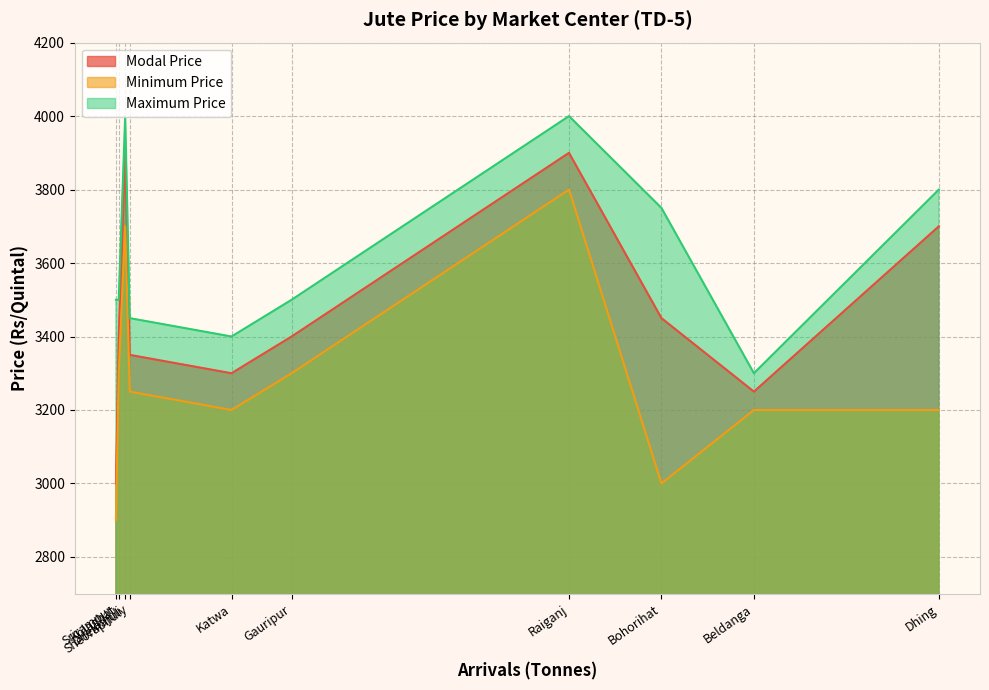

At which category is the sum across all series the highest?

Raiganj